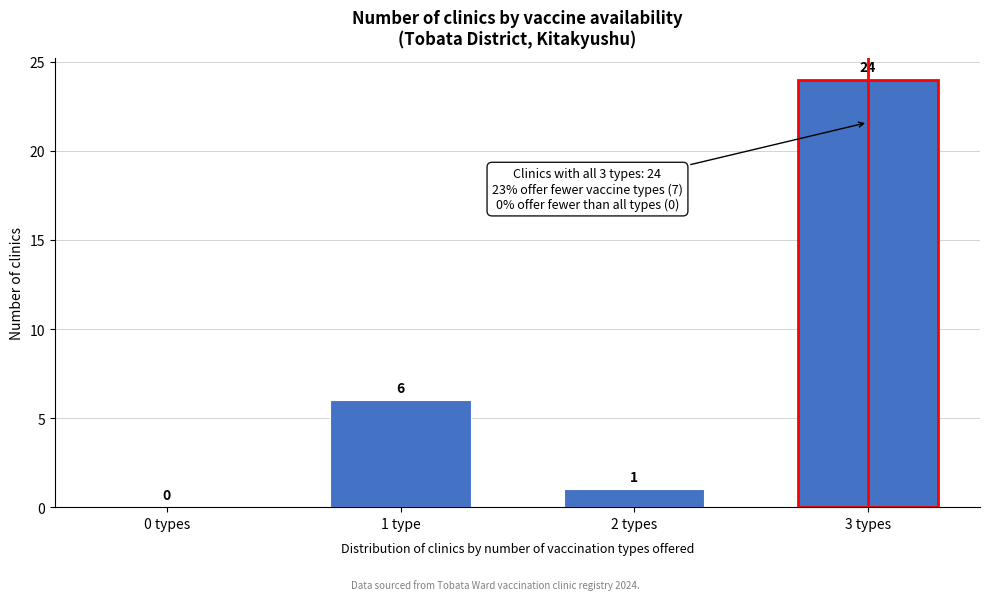

Reading right to left, extract all data points from this chart.

3 types=24	2 types=1	1 type=6	0 types=0